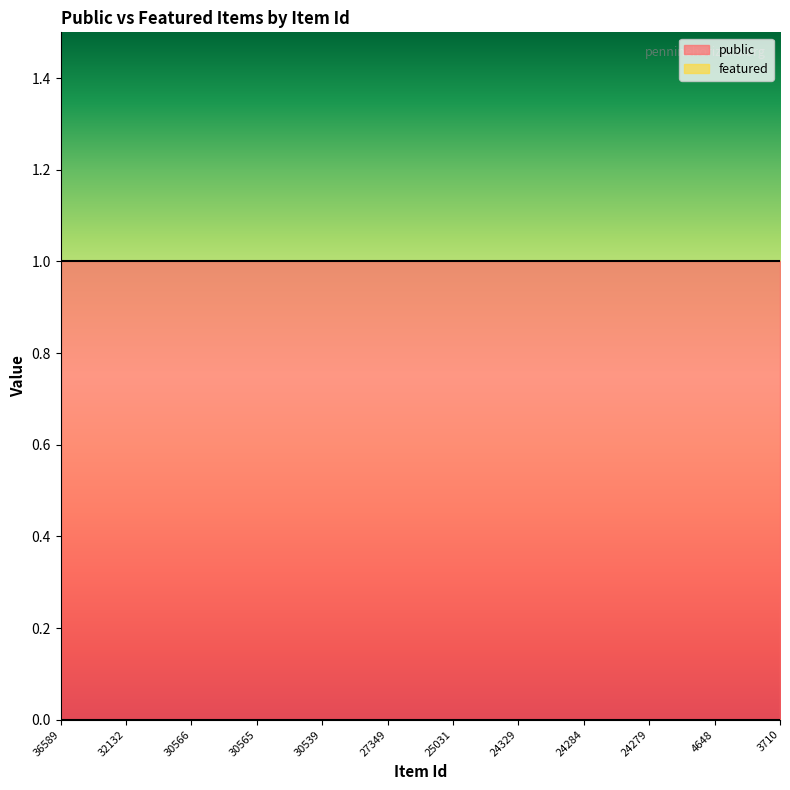

List the labels in order of public value, largest first.

36589, 32132, 30566, 30565, 30539, 27349, 25031, 24329, 24284, 24279, 4648, 3710